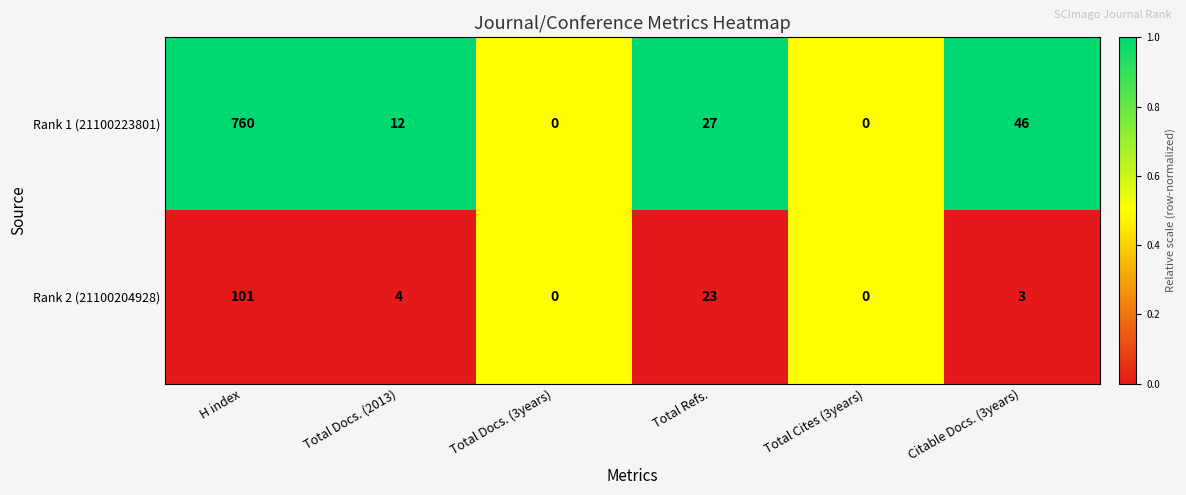

What value does the Rank 1 (21100223801) series have at H index, to the nearest 100?

800